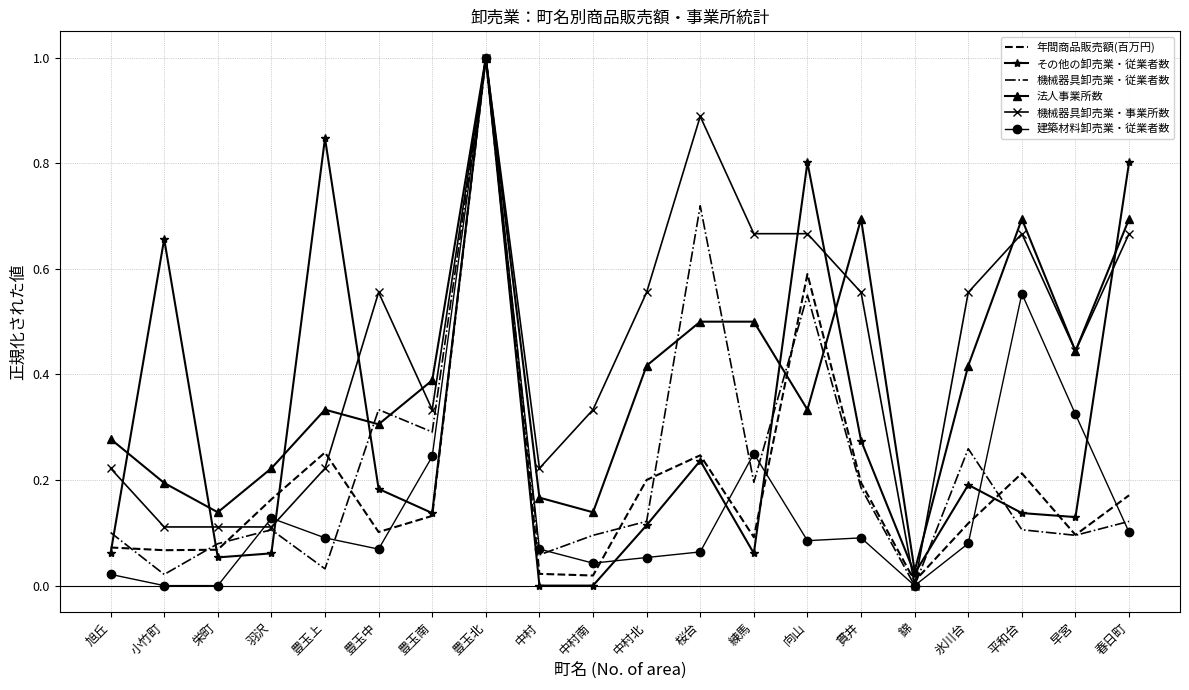

The 機械器具卸売業・従業者数 series shows 0.2 at 羽沢. True or false?

False